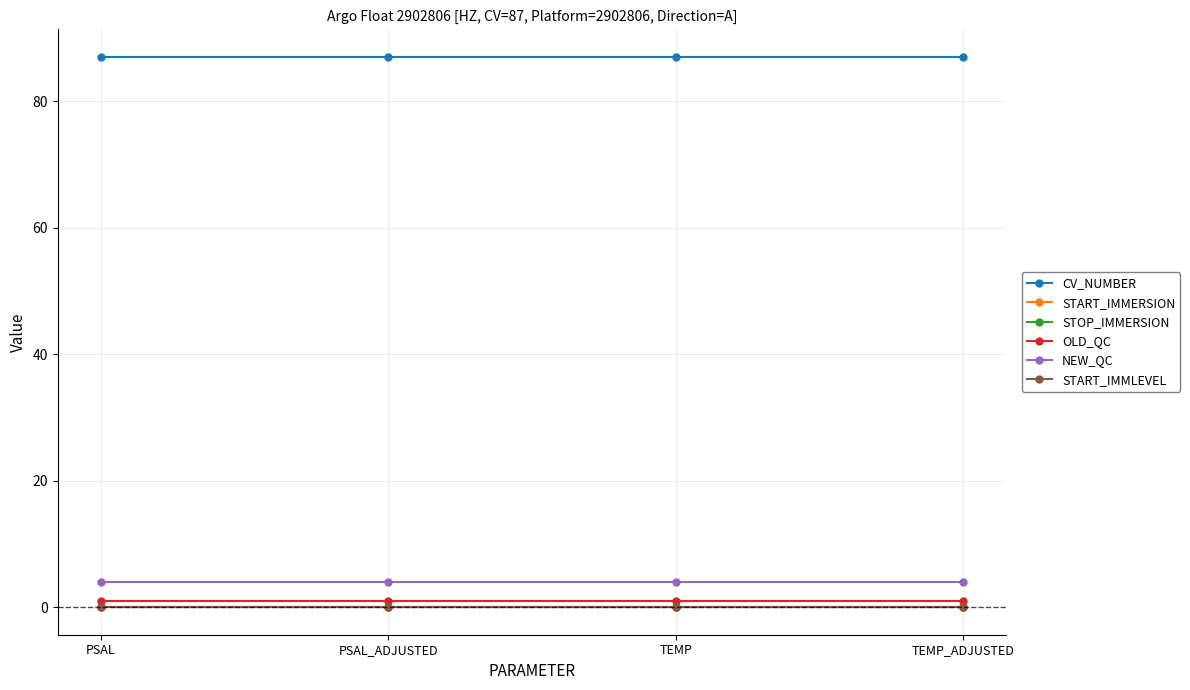

What is the value of the STOP_IMMERSION point at the 1st from the left?

0.1